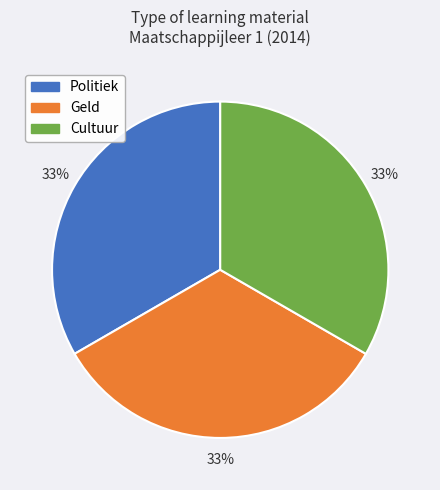

Approximately how many times larger is the value at Cultuur compared to Politiek?

1.0